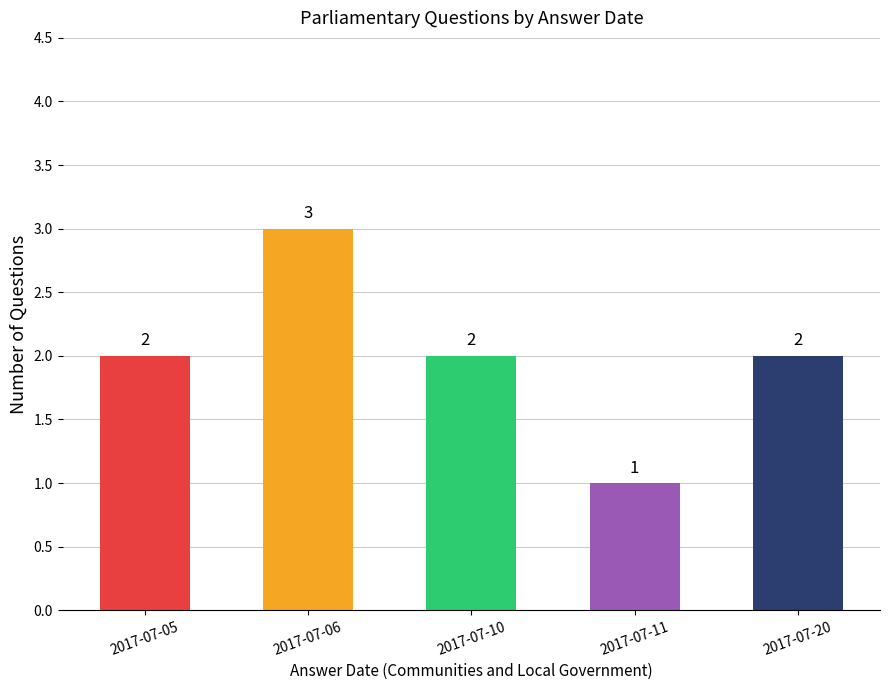

What is the ratio of the value at 2017-07-11 to the value at 2017-07-06?

0.3